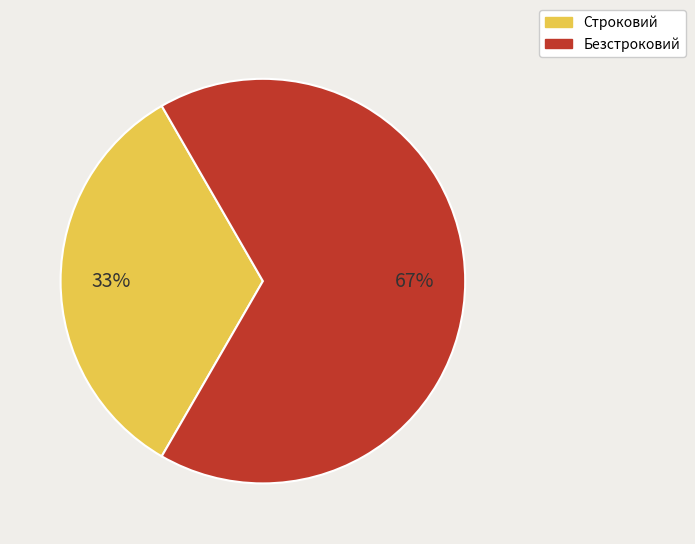

To the nearest percent, what portion does Безстроковий represent?

67%